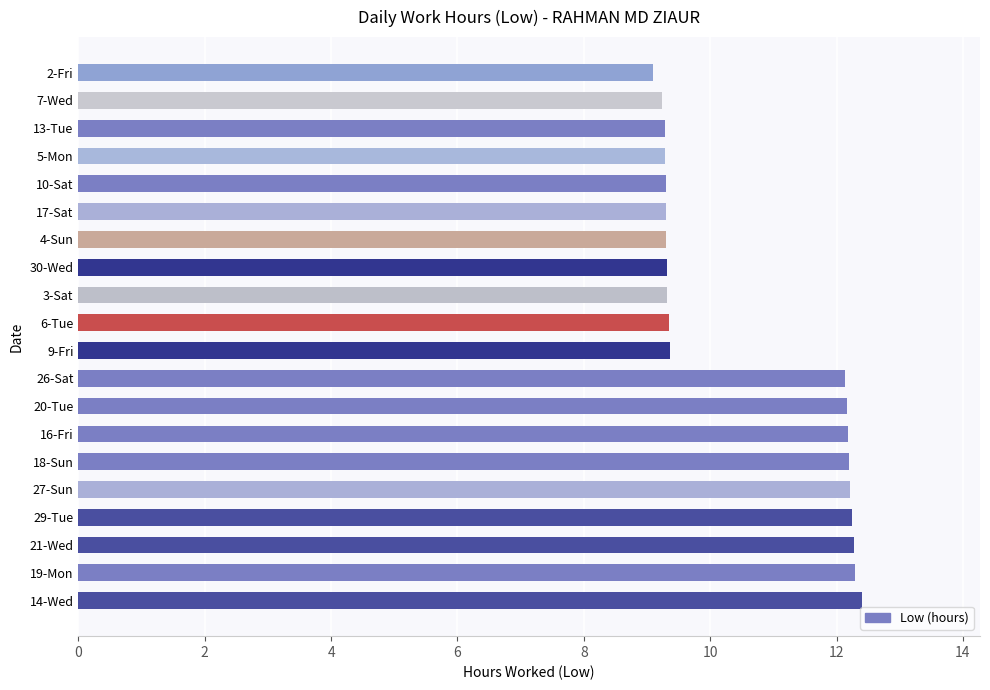

Does the chart contain any negative values?

No